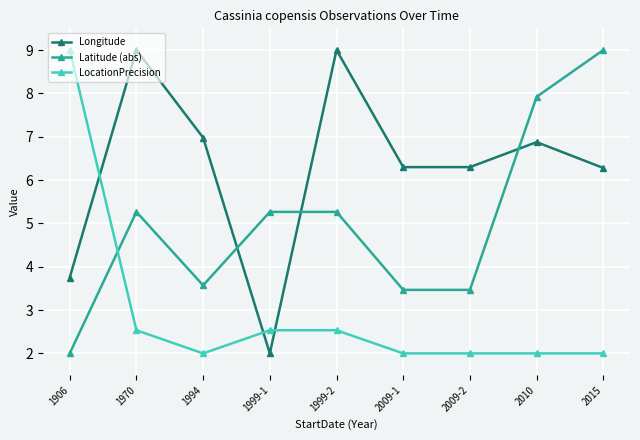

What is the sum of all LocationPrecision values?

26.6